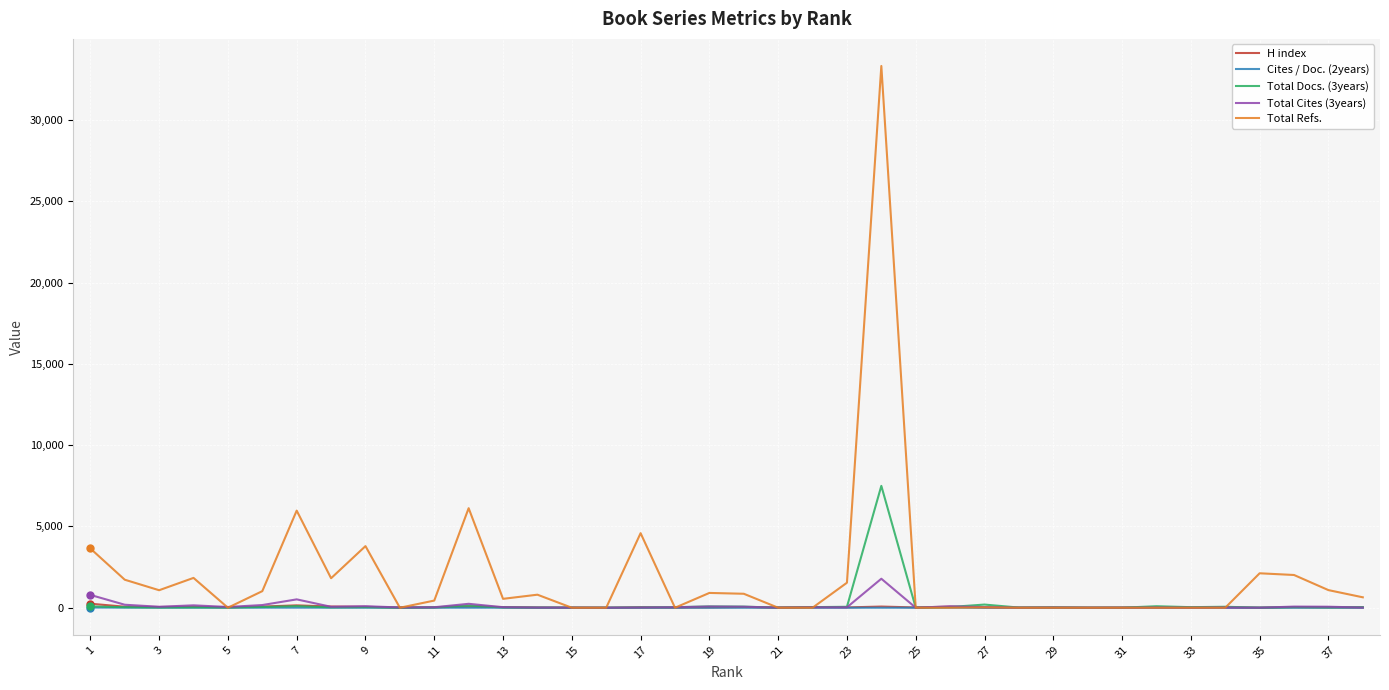

Which series has the largest total across all categories?

Total Refs.